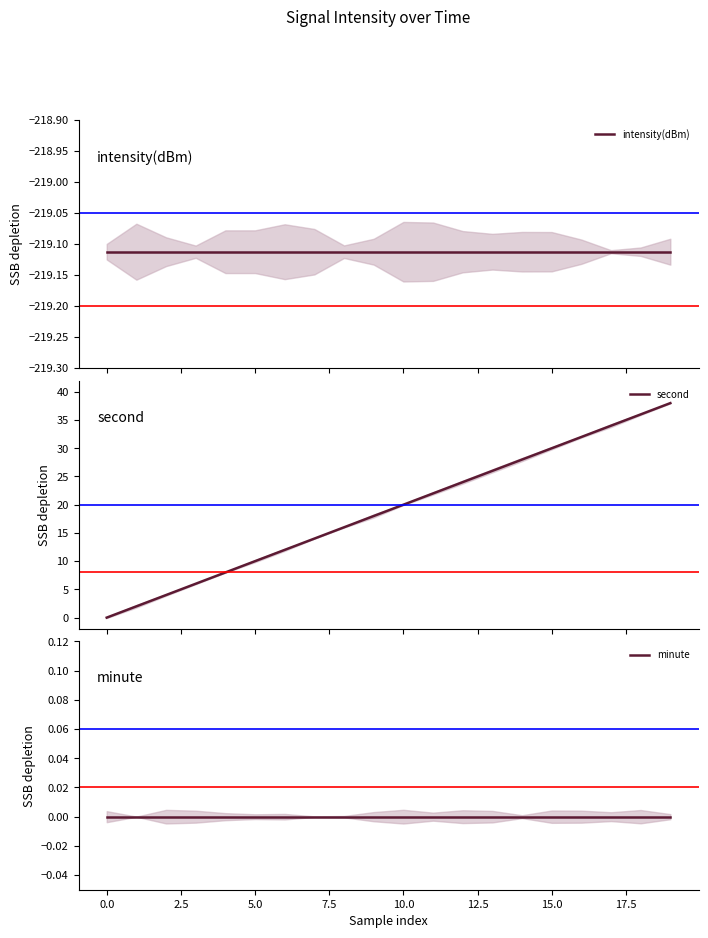

Reading left to right, what are all the values shown in this chart?

intensity(dBm): -219.1	-219.1	-219.1	-219.1	-219.1	-219.1	-219.1	-219.1	-219.1	-219.1	-219.1	-219.1	-219.1	-219.1	-219.1	-219.1	-219.1	-219.1	-219.1	-219.1
second: 0.0	2.0	4.0	6.0	8.0	10.0	12.0	14.0	16.0	18.0	20.0	22.0	24.0	26.0	28.0	30.0	32.0	34.0	36.0	38.0
minute: 0.0	0.0	0.0	0.0	0.0	0.0	0.0	0.0	0.0	0.0	0.0	0.0	0.0	0.0	0.0	0.0	0.0	0.0	0.0	0.0